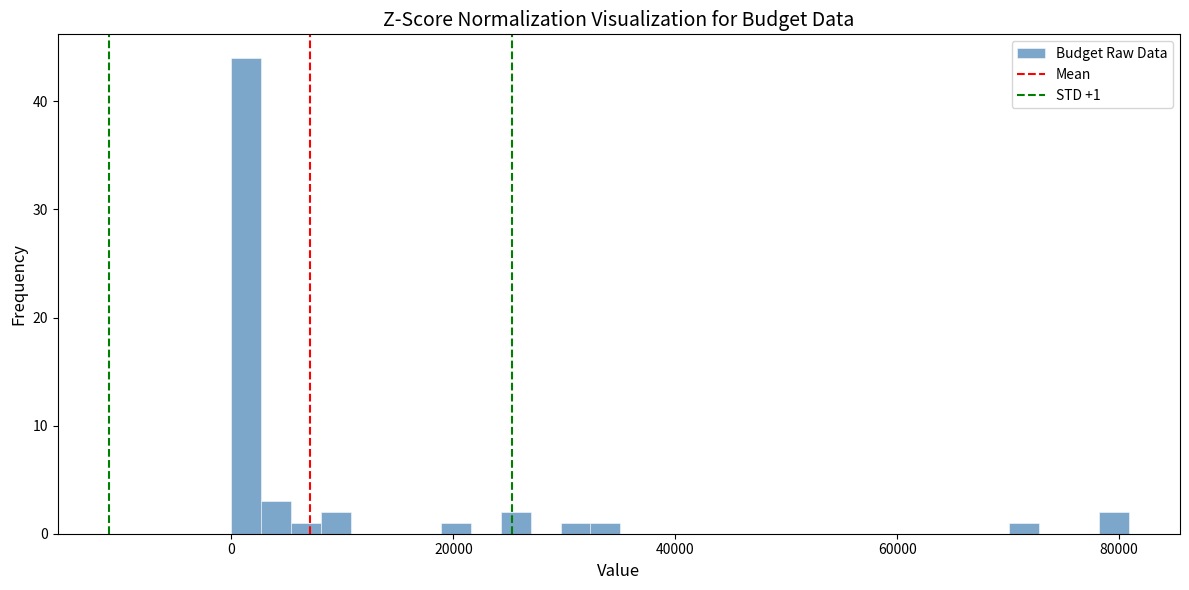

Around what value on the x-axis is the tallest bar? Give the approximate position of its centre, as read against the axis.

2000